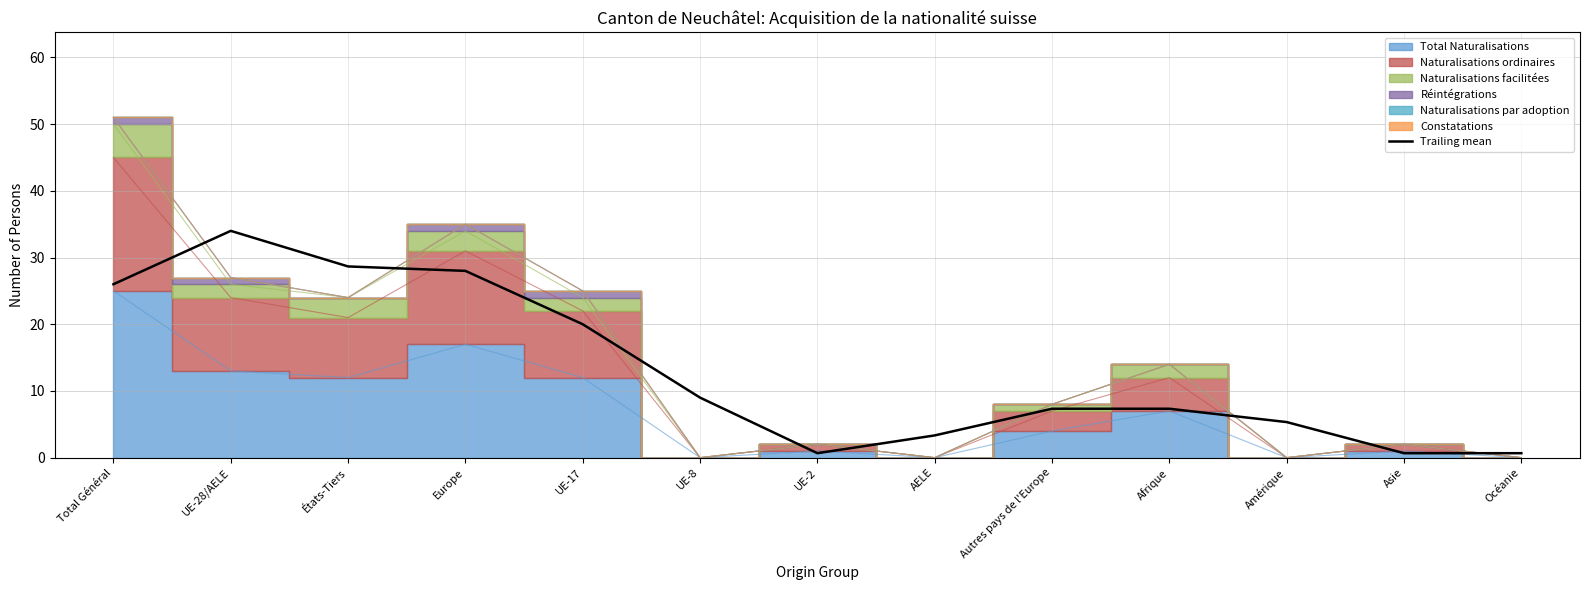

Reading left to right, list all the values displayed in this chart.

26.0	34.0	28.7	28.0	20.0	9.0	0.7	3.3	7.3	7.3	5.3	0.7	0.7